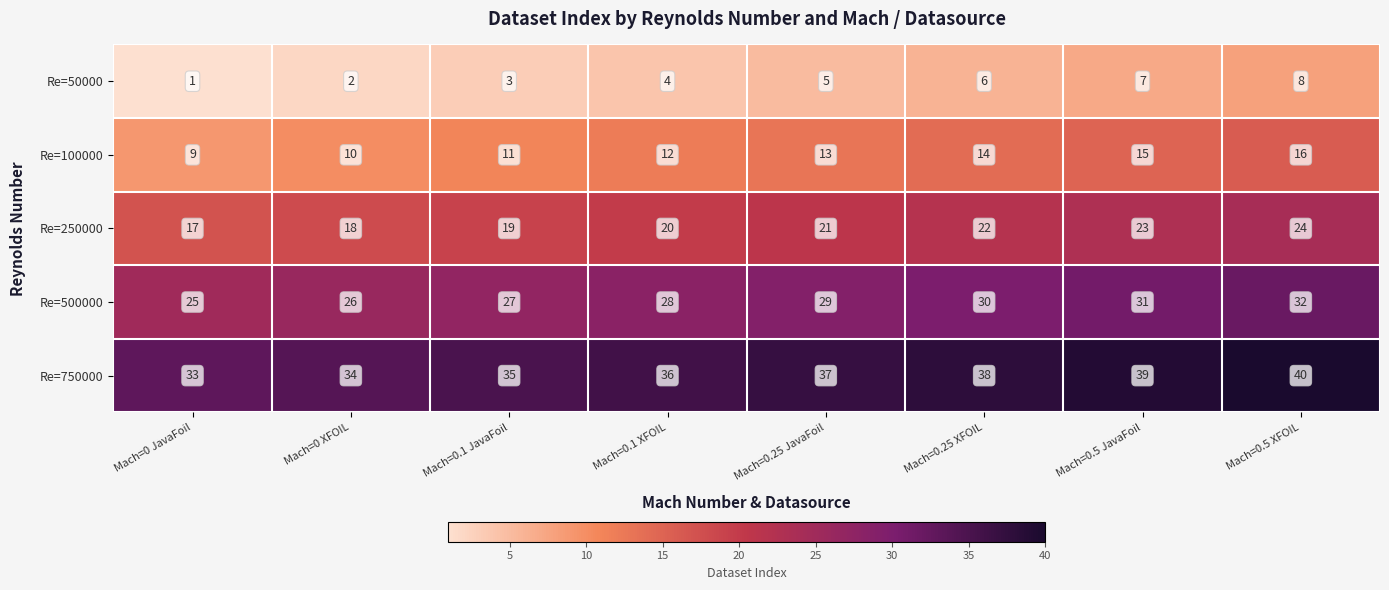

The value of Re=750000 at Mach=0.25 XFOIL is 38. True or false?

True